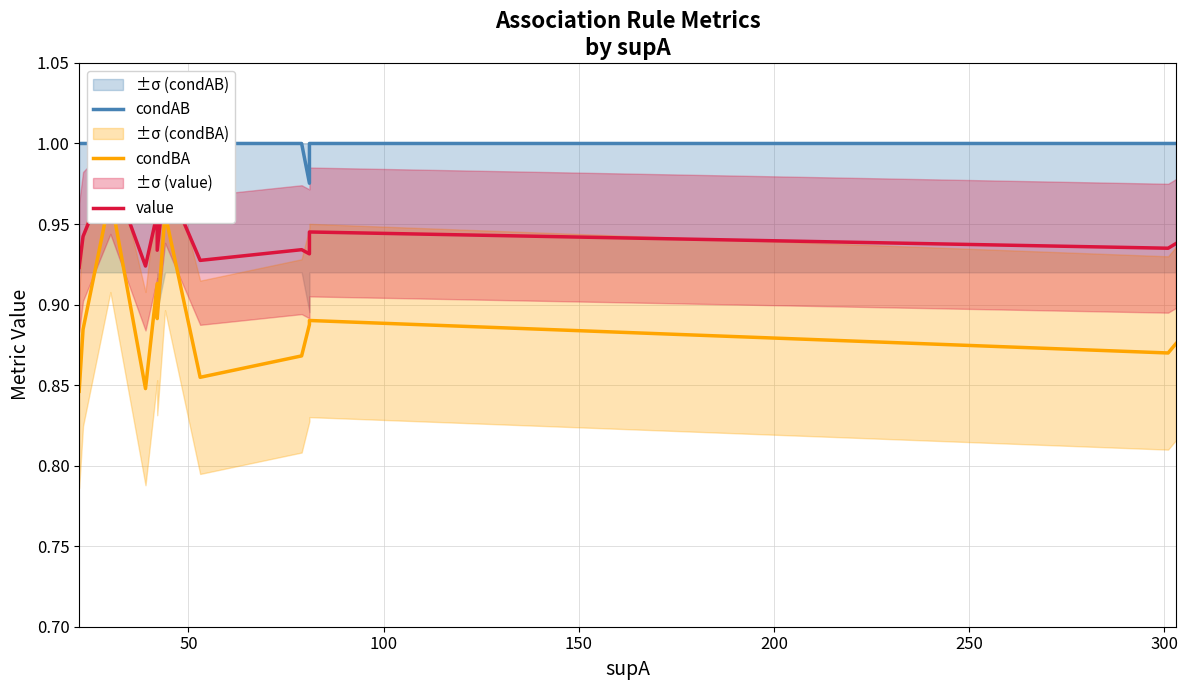

How many data points in condAB are less than 1?

2